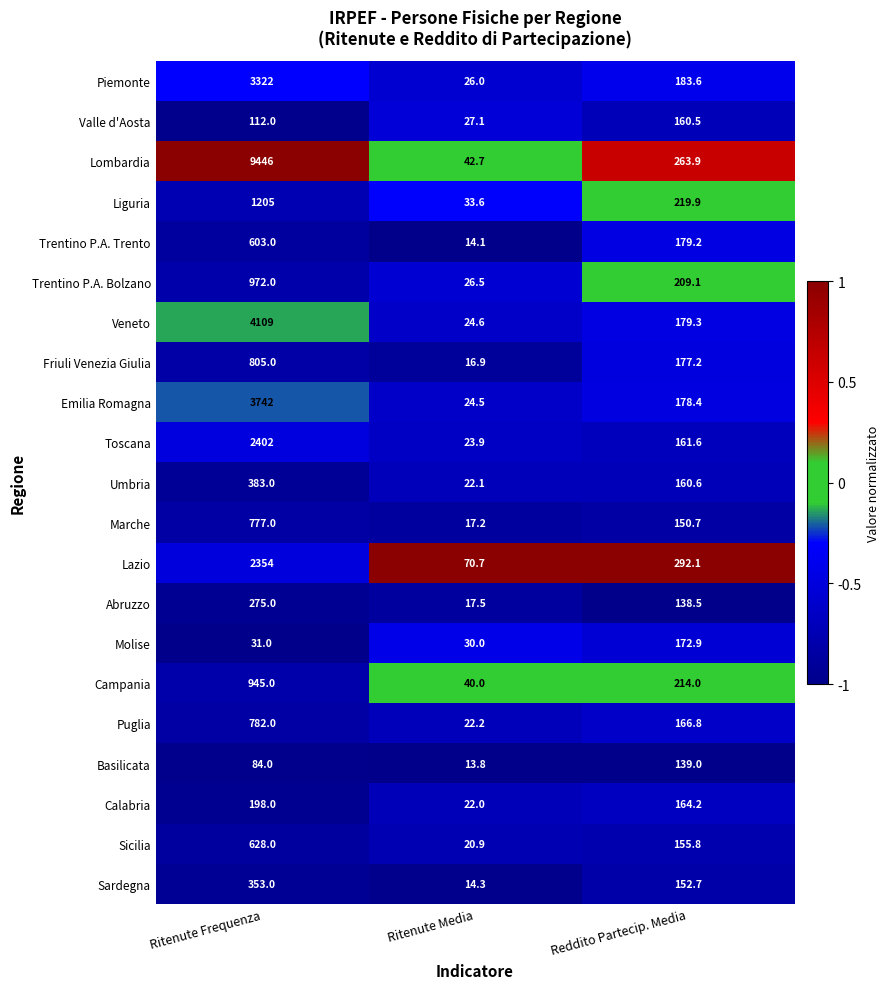

What is the lowest value of the Piemonte series?

26.0